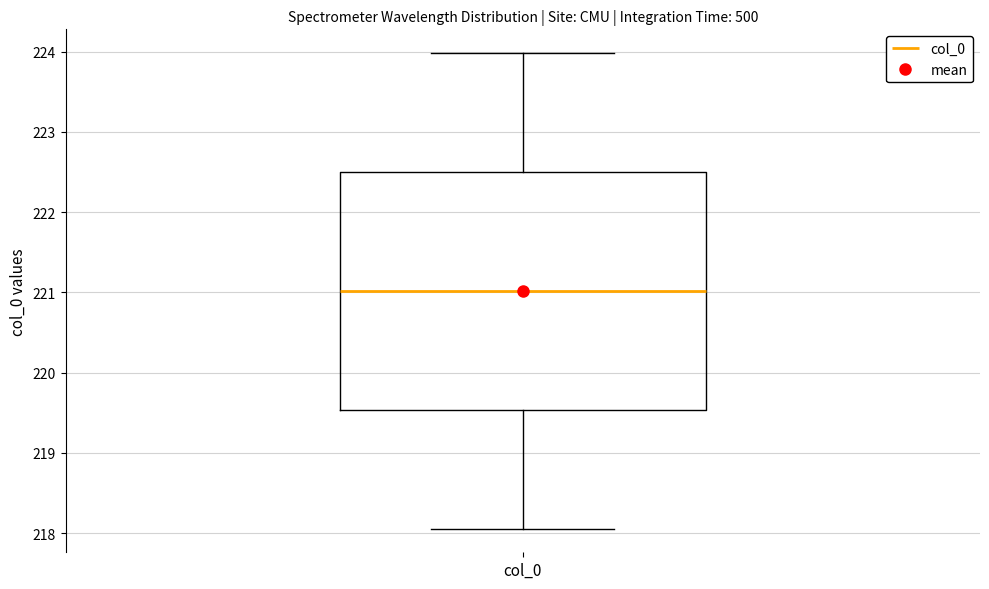

Where does the lower whisker of the box for col_0 end on the y-axis? The values are not printed on the chart, so give them approximately, as read against the axis.

218.1